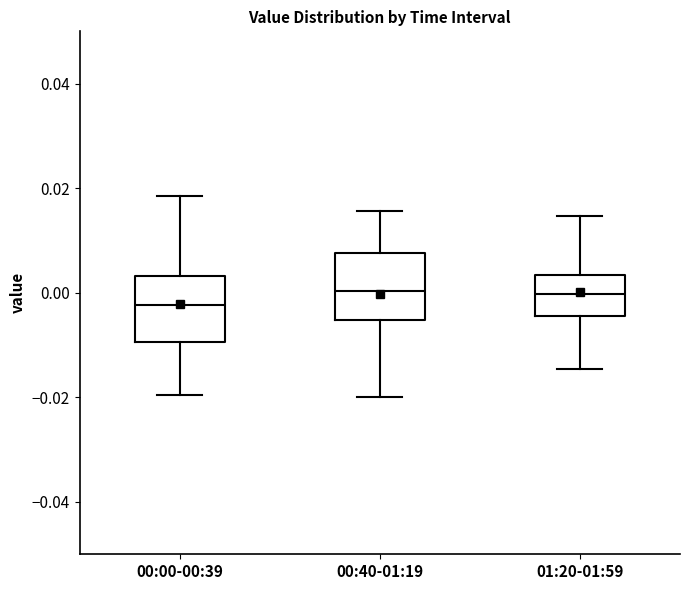

Where is the upper edge of the box for 01:20-01:59 on the y-axis? The values are not printed on the chart, so give them approximately, as read against the axis.

0.004